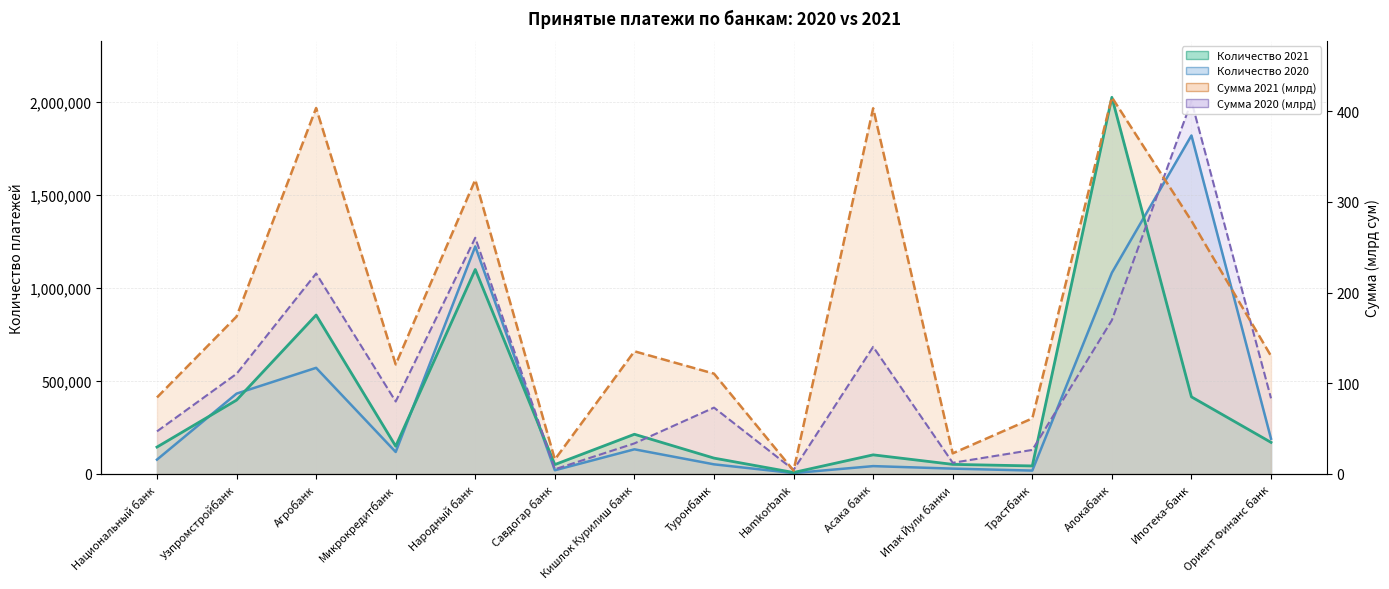

At how many categories does at least one series exceed 1193781?

5